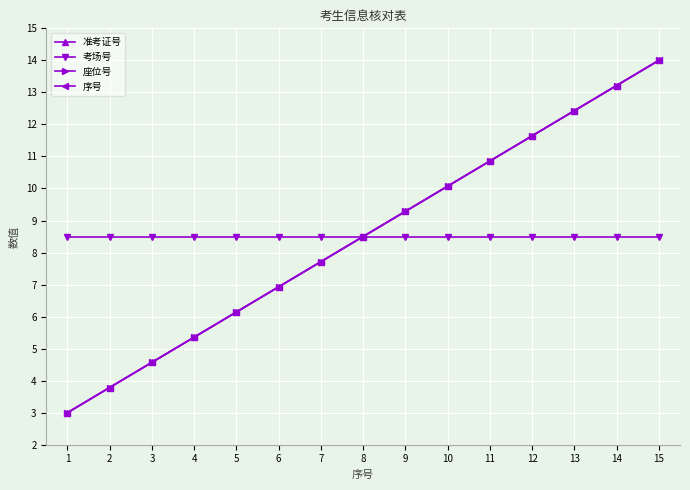

Which category has the lowest value in the 考场号 series?

1